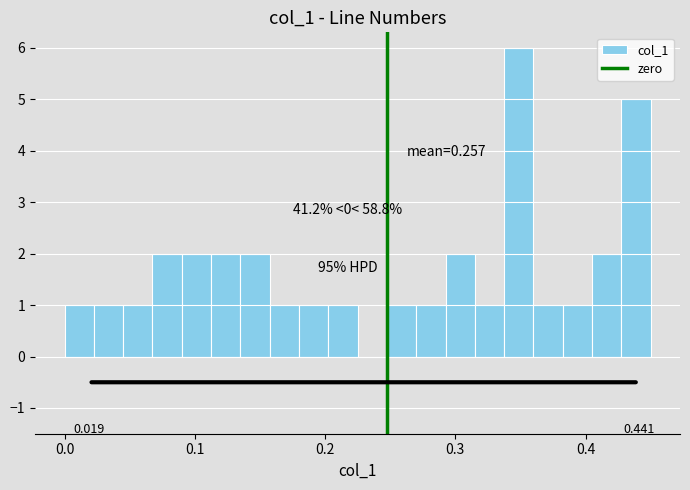

Read against the x-axis, roughly where is the centre of the tallest bar?

0.35